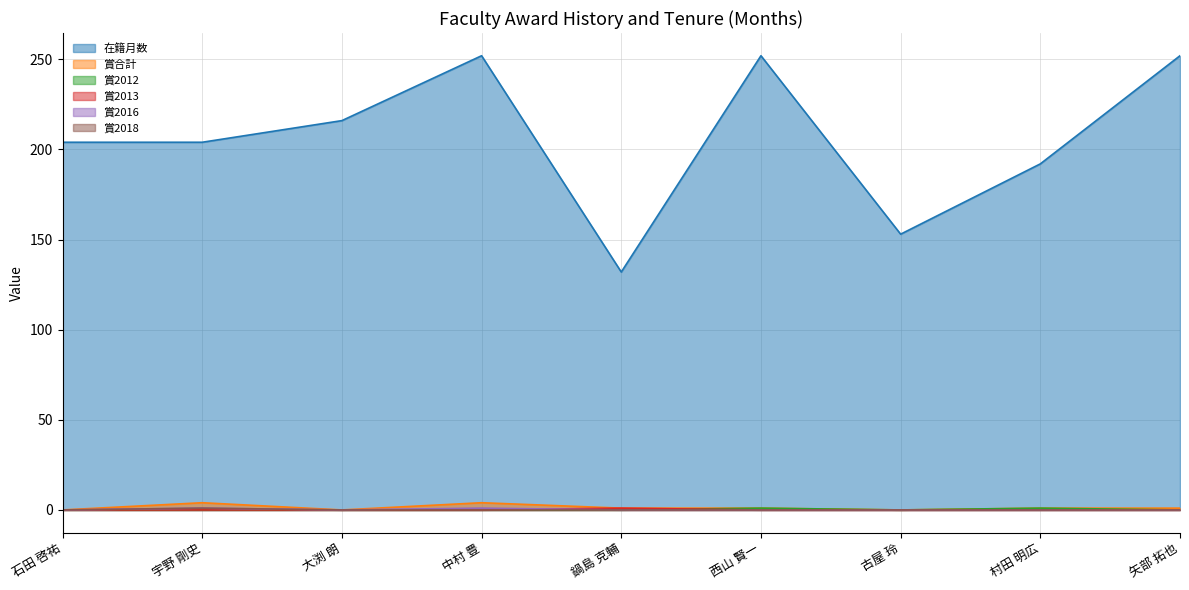

What is the sum of all 賞2018 values?

1